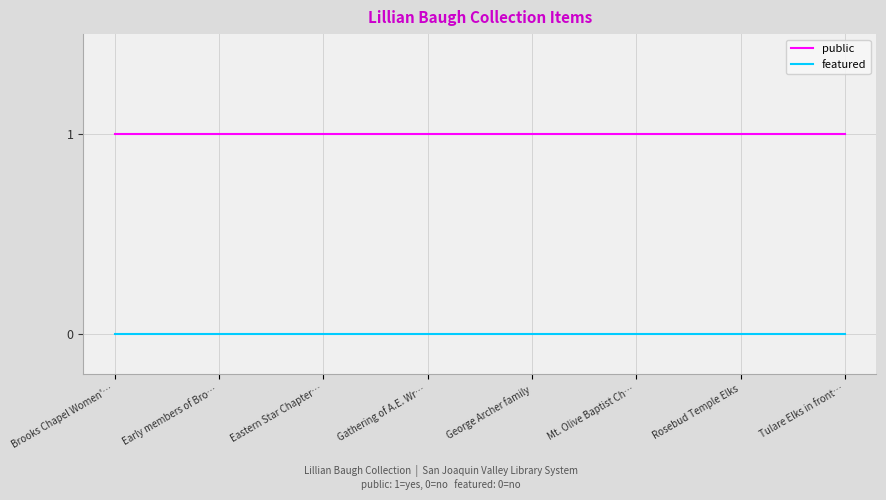

The value of public at Eastern Star Chapter… is 1. True or false?

True